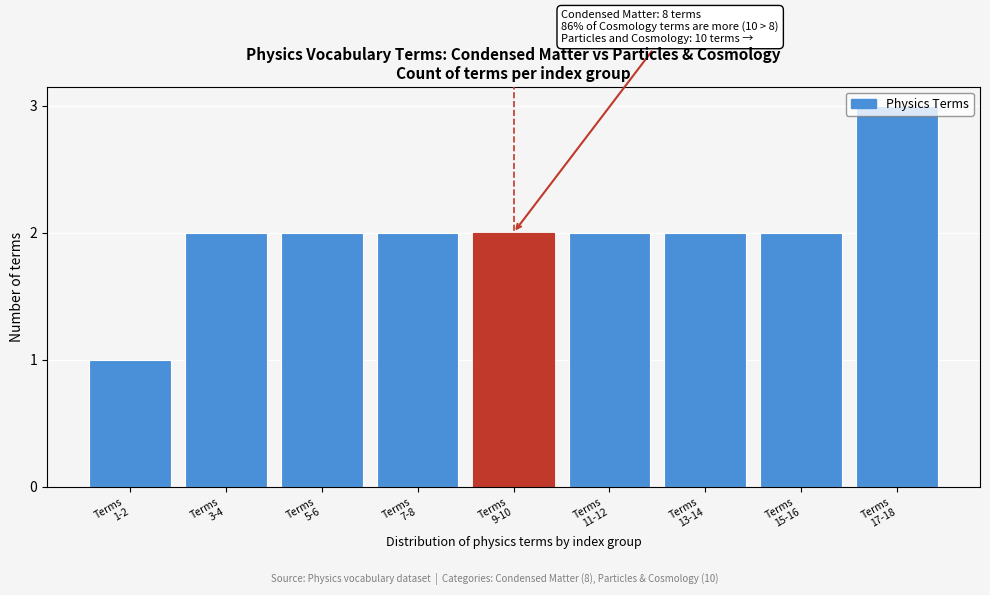

What is the maximum value shown in the chart?

3